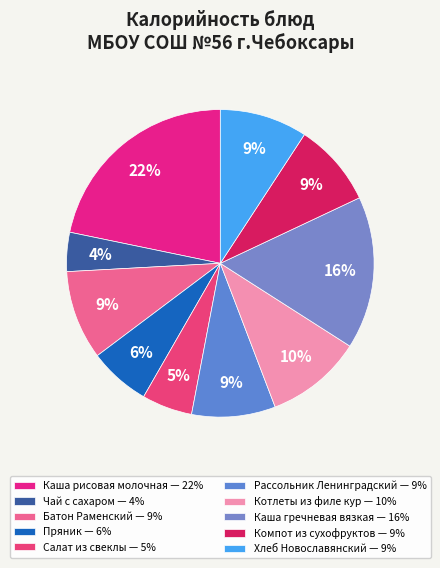

Does Чай с сахаром account for over 50% of the chart?

No